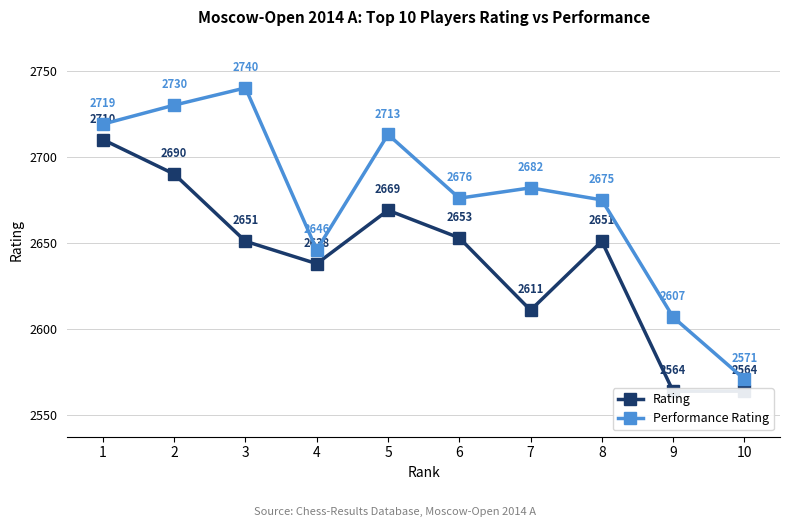

What is the sum of all Performance Rating values?

26759